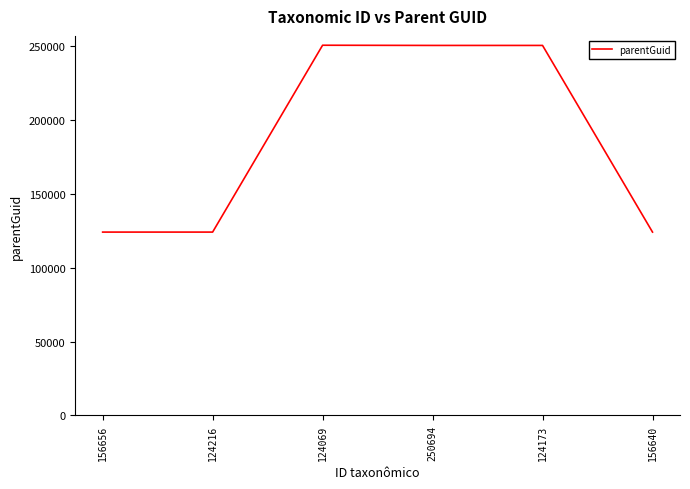

What is the sum of all values?

1124337